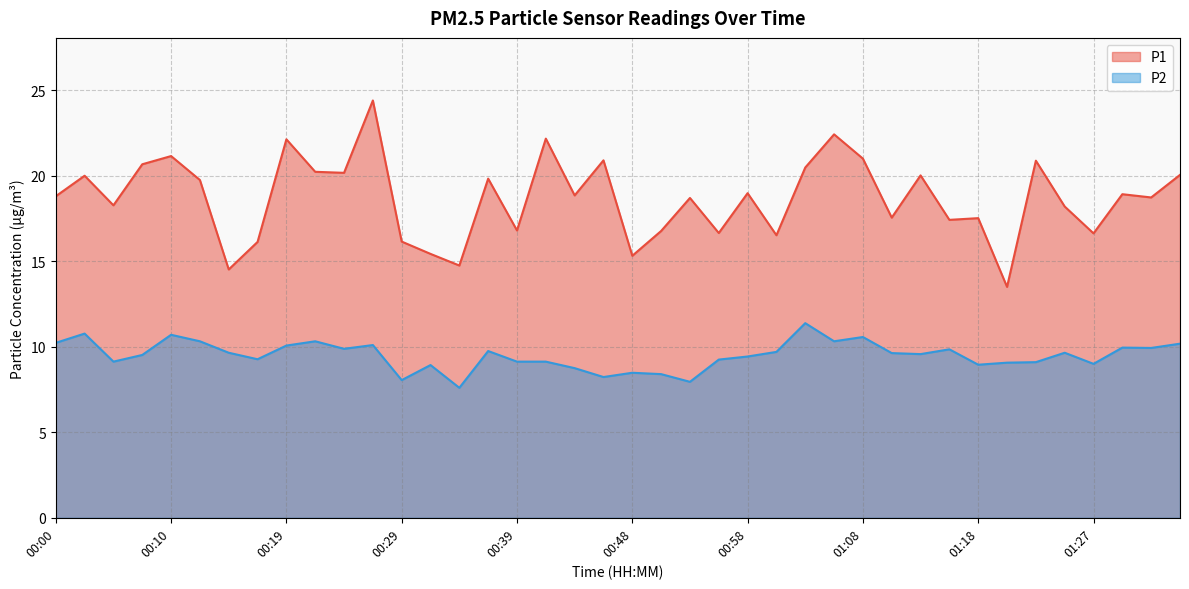

What is the spread (max minus min) of values at 00:39?

7.7